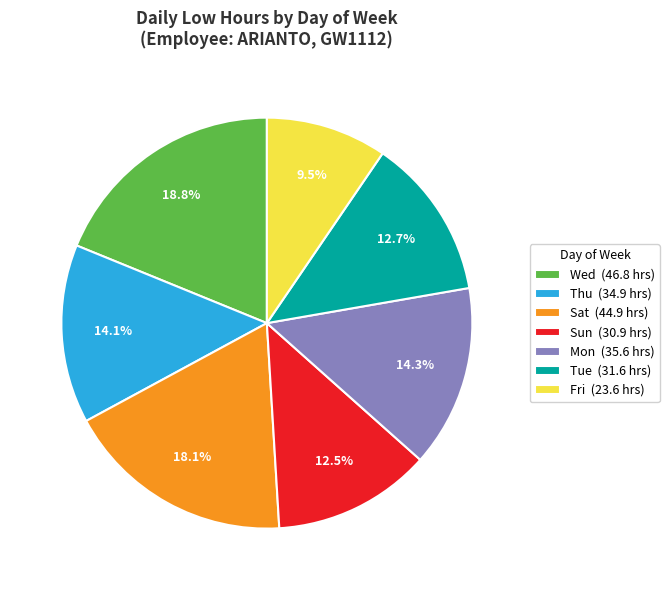

What is the ratio of the value at Thu (34.9 hrs) to the value at Fri (23.6 hrs)?

1.5